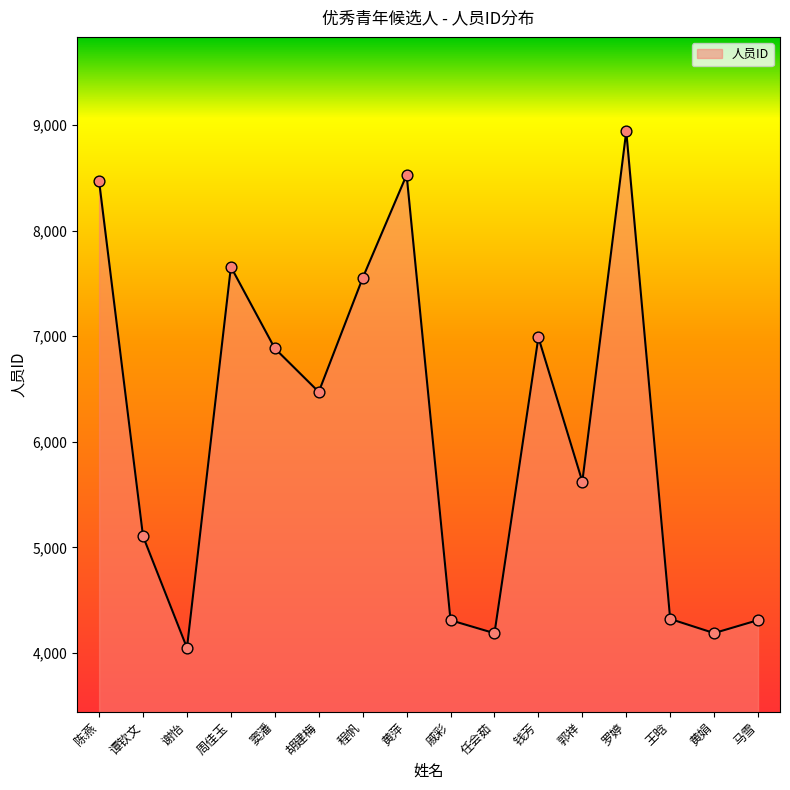

Which has a higher value, 黄娟 or 黄萍?

黄萍